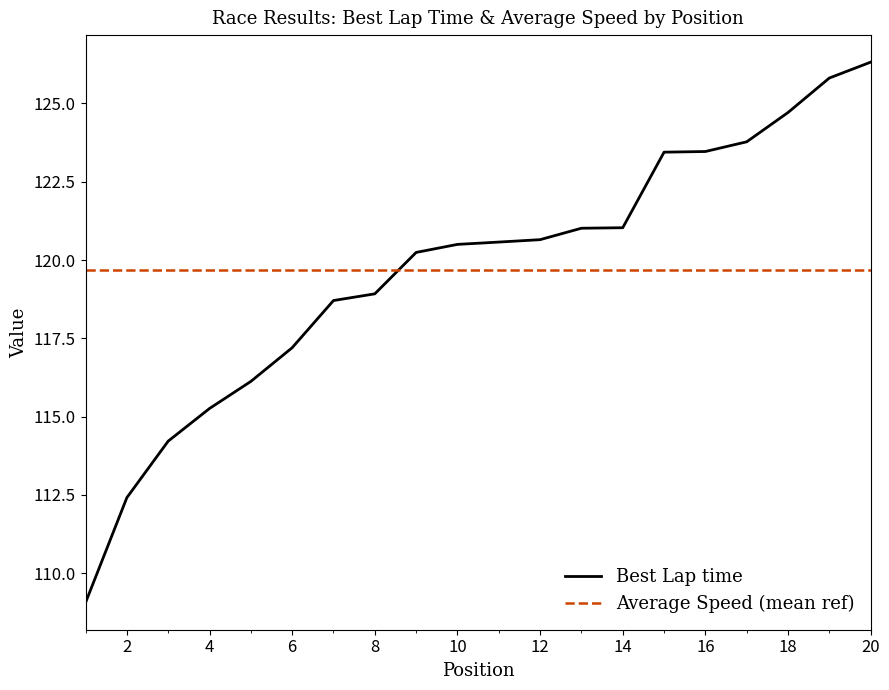

What is the value of the 9th point from the left?

120.2